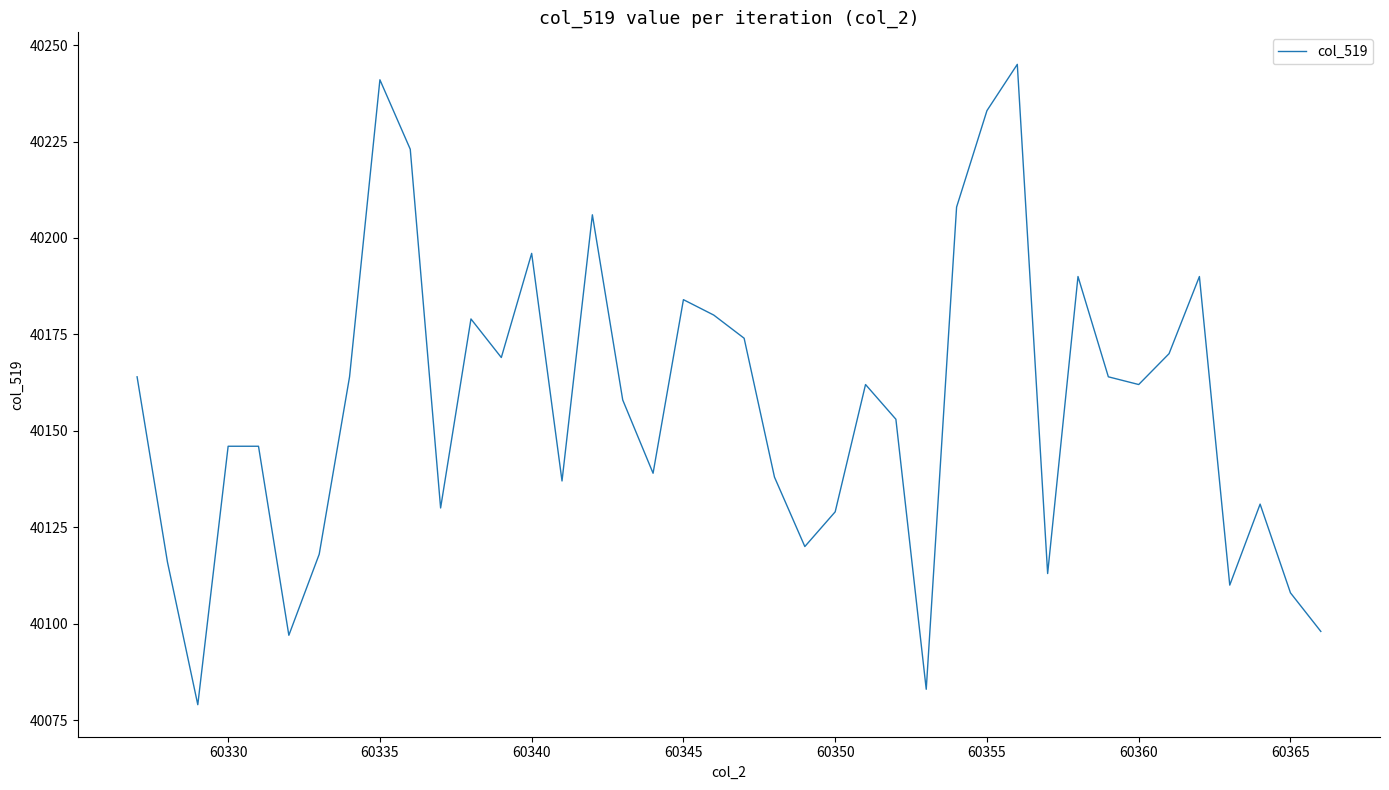

What is the greatest value displayed?

40245